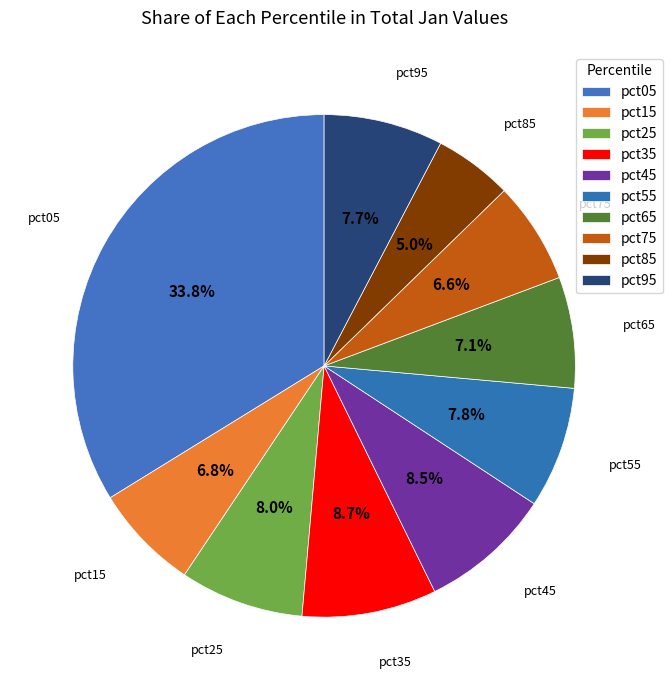

What portion of the pie excludes pct55?

92.2%